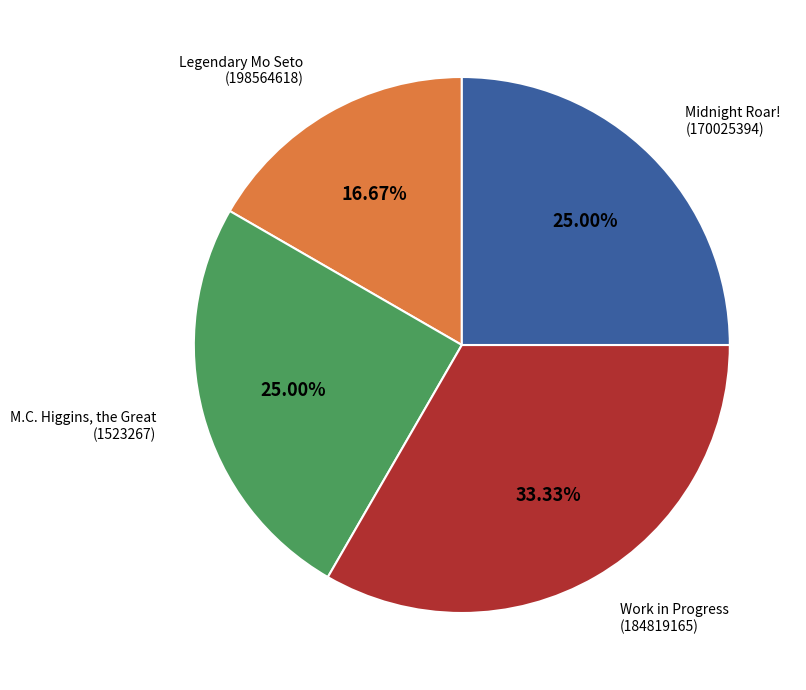

Does any single category account for the majority?

No